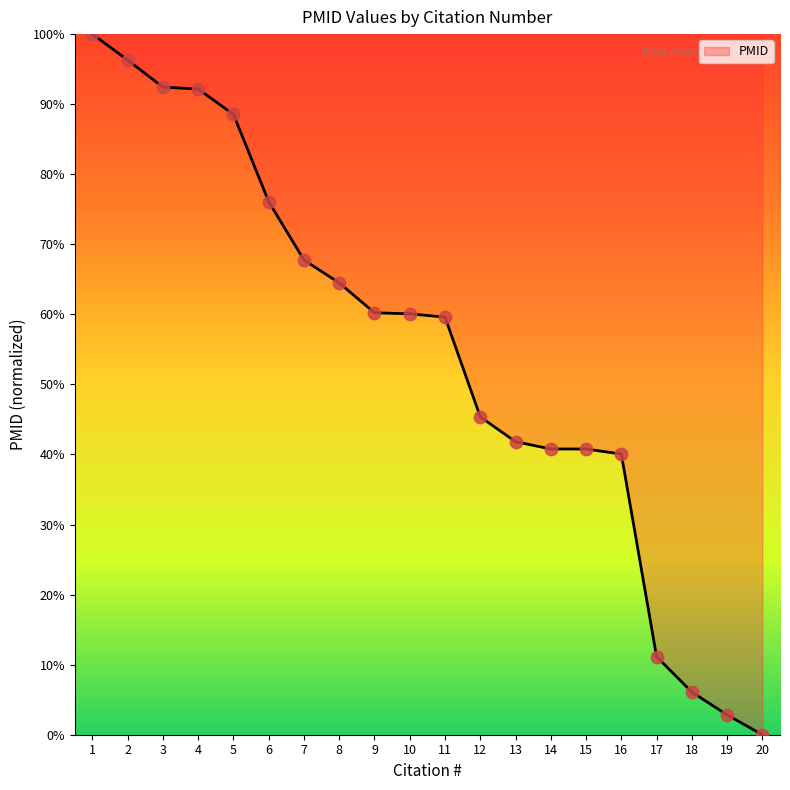

Approximately how many times larger is the value at 8 compared to 18?

10.6